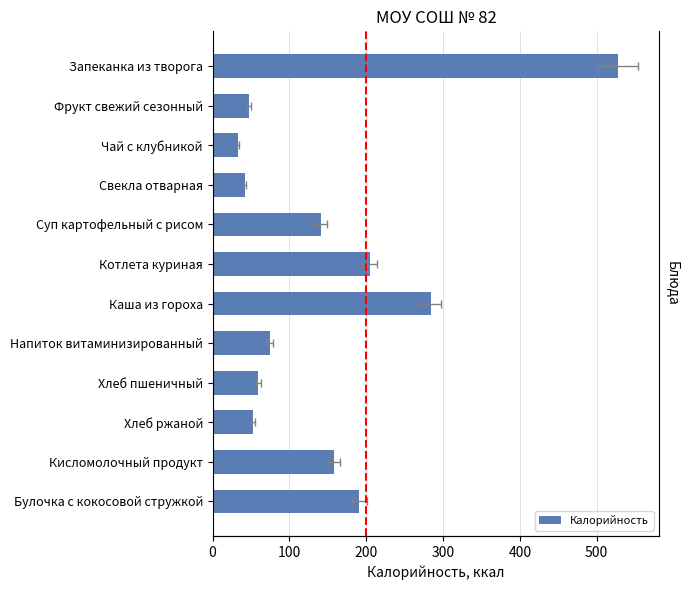

The chart shows a value of 328.1 at Булочка с кокосовой стружкой. True or false?

False